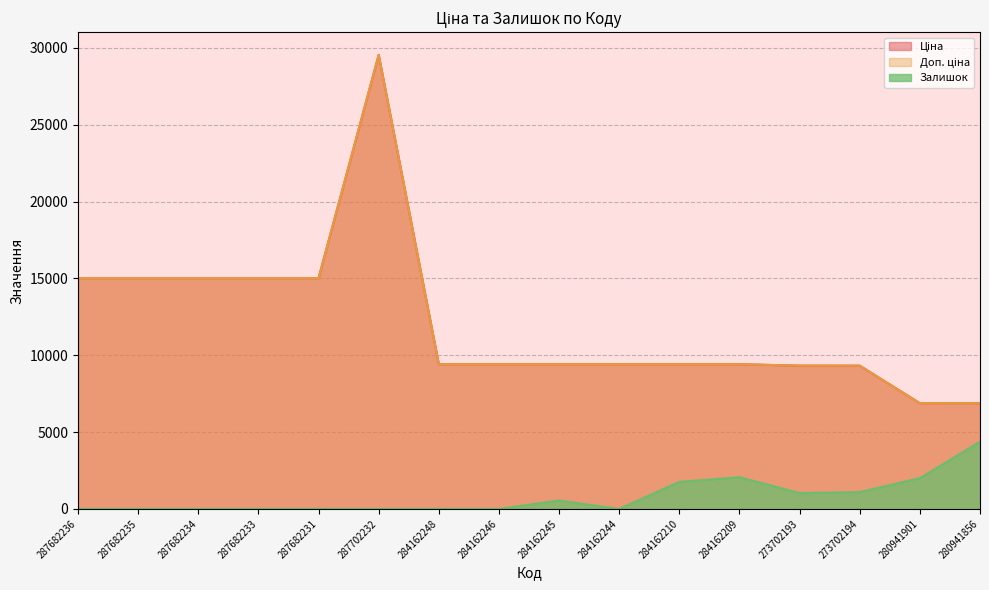

What is the sum of the Ціна values at 284162244 and 284162209?

18833.7